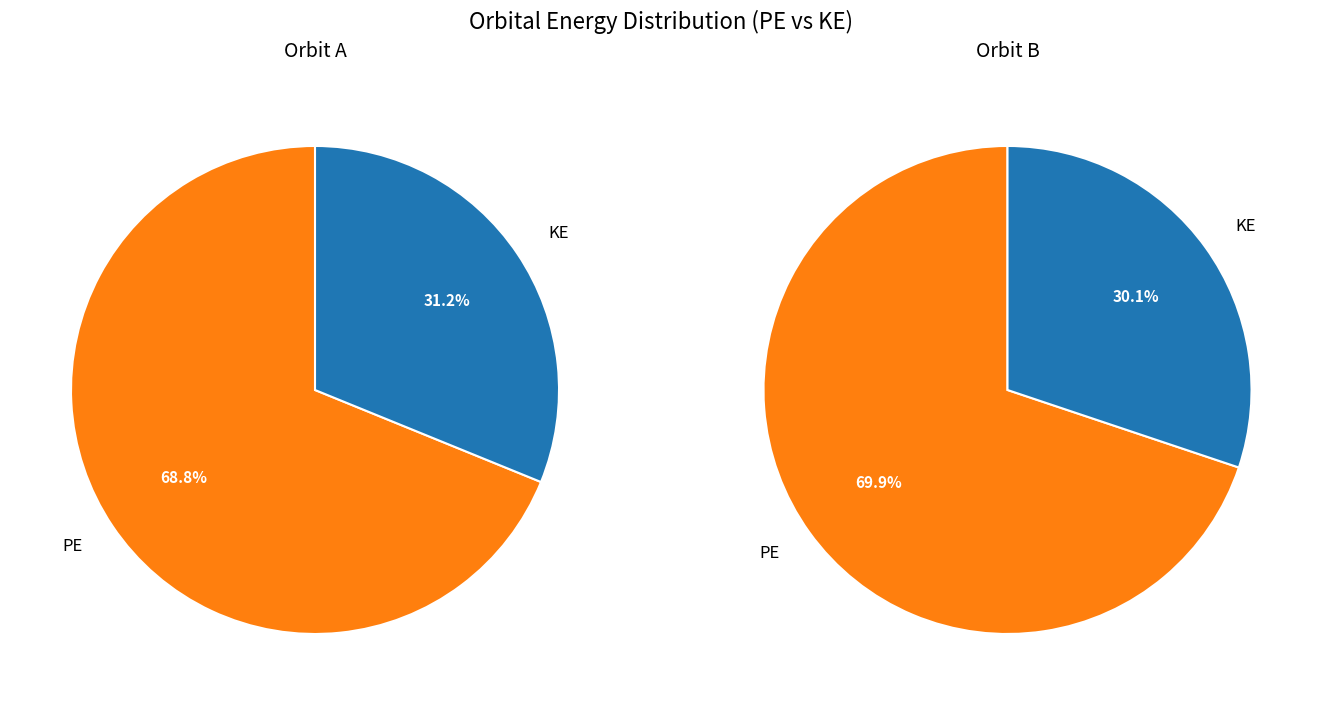

Is there any slice that represents more than half of the pie?

Yes